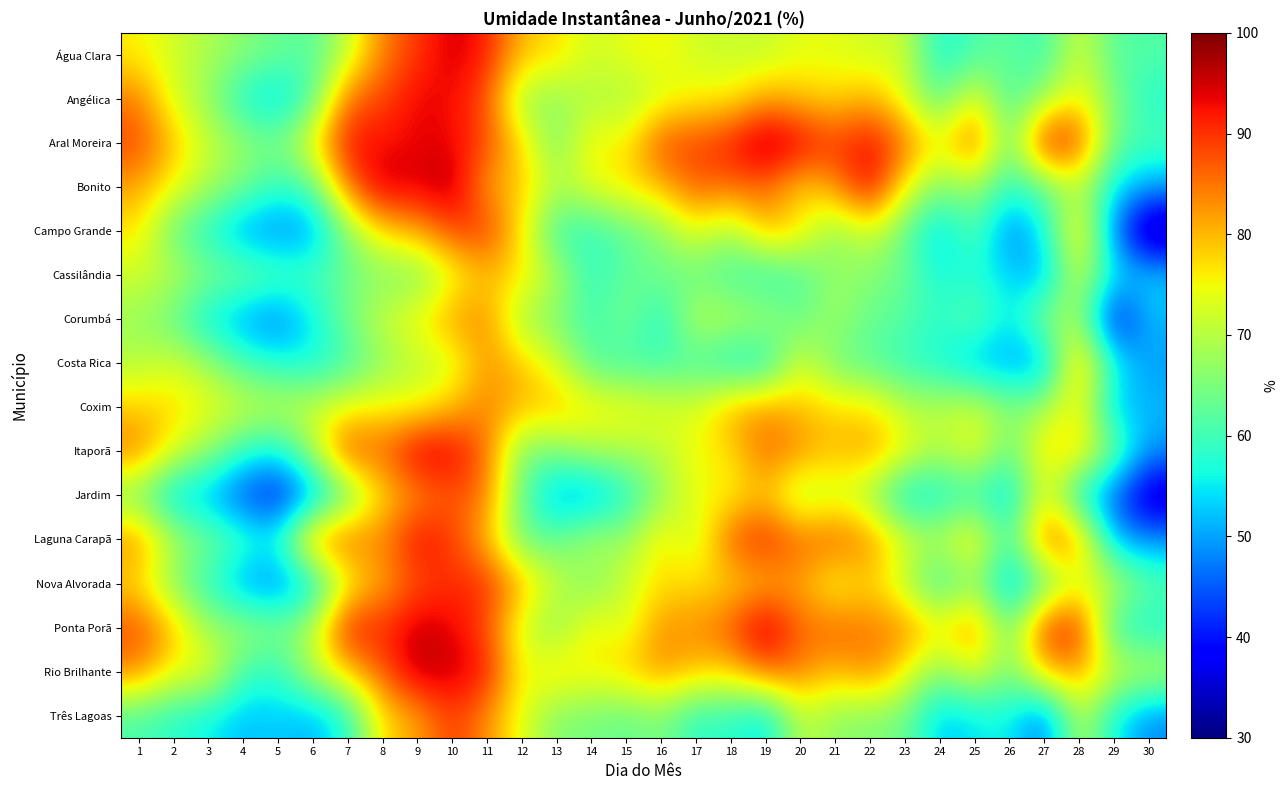

Reading left to right, extract all data points from this chart.

Água Clara: 1=75.8	2=72.2	3=69.0	4=66.0	5=63.5	6=61.7	7=71.0	8=84.1	9=89.5	10=94.9	11=91.6	12=79.4	13=77.3	14=72.0	15=74.0	16=75.7	17=72.1	18=71.6	19=71.1	20=74.0	21=73.7	22=71.9	23=72.0	24=56.1	25=61.0	26=62.8	27=59.2	28=73.0	29=61.5	30=61.5
Angélica: 1=84.5	2=72.7	3=67.0	4=56.5	5=53.0	6=61.2	7=86.0	8=88.4	9=93.8	10=92.8	11=87.8	12=67.0	13=67.2	14=69.7	15=68.8	16=72.6	17=75.6	18=75.4	19=81.5	20=79.2	21=77.5	22=80.7	23=73.3	24=61.4	25=75.8	26=59.8	27=68.2	28=76.1	29=65.1	30=57.2
Aral Moreira: 1=88.6	2=79.5	3=71.3	4=67.6	5=64.5	6=76.2	7=92.8	8=92.3	9=93.5	10=93.4	11=88.5	12=77.5	13=64.2	14=76.5	15=75.1	16=88.8	17=88.8	18=92.1	19=99.0	20=94.5	21=89.4	22=93.4	23=85.8	24=75.1	25=88.4	26=62.5	27=93.3	28=89.5	29=62.6	30=61.0
Bonito: 1=81.2	2=74.9	3=68.9	4=64.2	5=58.5	6=61.2	7=85.3	8=96.0	9=94.0	10=97.3	11=81.2	12=78.8	13=69.7	14=74.2	15=77.0	16=79.5	17=87.0	18=85.2	19=86.0	20=77.4	21=82.2	22=94.5	23=75.0	24=65.0	25=68.0	26=58.0	27=62.0	28=70.0	29=55.0	30=50.0
Campo Grande: 1=76.8	2=62.7	3=56.7	4=49.4	5=47.7	6=49.2	7=65.8	8=77.3	9=80.6	10=88.2	11=90.1	12=76.1	13=58.9	14=58.3	15=62.5	16=65.9	17=74.2	18=68.0	19=80.5	20=76.6	21=66.0	22=72.7	23=62.8	24=52.0	25=62.5	26=46.5	27=55.4	28=79.9	29=46.9	30=29.2
Cassilândia: 1=71.8	2=70.3	3=65.4	4=64.7	5=61.8	6=60.7	7=63.6	8=65.8	9=64.8	10=73.2	11=79.4	12=76.6	13=69.8	14=58.5	15=62.6	16=64.4	17=63.0	18=60.5	19=57.7	20=61.2	21=67.5	22=65.7	23=63.3	24=56.4	25=57.3	26=53.6	27=50.2	28=73.0	29=54.9	30=53.2
Corumbá: 1=67.5	2=62.8	3=54.5	4=49.8	5=46.7	6=55.0	7=64.4	8=71.7	9=75.2	10=82.2	11=83.4	12=67.8	13=65.2	14=59.4	15=65.5	16=56.5	17=71.2	18=70.0	19=68.8	20=63.1	21=68.4	22=63.0	23=61.8	24=58.2	25=63.6	26=54.0	27=66.8	28=68.9	29=36.9	30=51.9
Costa Rica: 1=69.8	2=72.5	3=67.5	4=60.5	5=57.3	6=56.2	7=60.1	8=66.6	9=70.5	10=72.0	11=82.9	12=78.8	13=72.6	14=61.5	15=59.9	16=60.1	17=60.6	18=55.8	19=56.0	20=73.6	21=63.5	22=61.9	23=58.7	24=56.3	25=51.0	26=50.0	27=49.5	28=82.4	29=56.5	30=49.3
Coxim: 1=78.4	2=77.7	3=74.9	4=72.1	5=71.0	6=71.9	7=74.7	8=75.7	9=74.4	10=79.5	11=84.0	12=80.0	13=79.8	14=76.6	15=75.6	16=74.0	17=73.0	18=80.9	19=82.8	20=79.3	21=77.5	22=77.2	23=70.2	24=70.4	25=72.6	26=65.7	27=68.5	28=76.7	29=51.7	30=51.7
Itaporã: 1=84.7	2=73.8	3=66.8	4=58.5	5=55.3	6=69.2	7=89.3	8=85.2	9=95.8	10=94.4	11=85.6	12=64.4	13=65.2	14=69.1	15=69.0	16=70.5	17=75.1	18=76.8	19=86.6	20=82.9	21=79.3	22=82.2	23=75.6	24=68.8	25=75.6	26=62.5	27=77.8	28=78.1	29=64.6	30=49.0
Jardim: 1=64.1	2=52.1	3=51.1	4=43.2	5=39.1	6=48.2	7=62.3	8=77.7	9=82.5	10=87.4	11=84.9	12=62.7	13=50.0	14=49.5	15=57.0	16=66.5	17=75.0	18=75.0	19=79.0	20=67.9	21=72.1	22=67.6	23=53.5	24=55.9	25=58.7	26=52.6	27=75.4	28=55.0	29=44.8	30=32.9
Laguna Carapã: 1=83.5	2=69.7	3=64.2	4=60.4	5=56.4	6=84.8	7=86.4	8=83.3	9=93.9	10=89.3	11=79.5	12=63.4	13=63.1	14=69.9	15=67.0	16=77.5	17=70.6	18=87.5	19=91.5	20=85.8	21=87.1	22=83.5	23=73.2	24=70.0	25=78.8	26=58.9	27=87.2	28=82.7	29=50.9	30=48.7
Nova Alvorada: 1=77.2	2=65.2	3=58.7	4=49.3	5=47.3	6=53.7	7=74.0	8=81.1	9=87.8	10=90.4	11=90.8	12=80.4	13=71.2	14=65.0	15=72.0	16=77.0	17=77.1	18=77.6	19=79.8	20=81.6	21=73.2	22=78.5	23=69.7	24=58.1	25=67.0	26=50.5	27=61.4	28=73.0	29=71.1	30=62.4
Ponta Porã: 1=88.0	2=79.8	3=67.2	4=68.1	5=64.9	6=70.0	7=92.9	8=90.1	9=95.6	10=93.7	11=88.1	12=71.7	13=65.9	14=76.6	15=72.1	16=83.5	17=82.8	18=87.4	19=97.3	20=85.4	21=86.8	22=84.5	23=84.1	24=76.3	25=84.5	26=62.6	27=90.5	28=91.4	29=57.8	30=56.3
Rio Brilhante: 1=84.0	2=74.5	3=75.3	4=60.5	5=58.2	6=70.5	7=78.6	8=87.0	9=96.6	10=95.0	11=92.5	12=74.1	13=78.2	14=75.7	15=78.7	16=82.8	17=79.2	18=78.0	19=86.2	20=84.4	21=79.2	22=84.5	23=75.6	24=65.4	25=74.5	26=64.2	27=79.5	28=81.8	29=72.2	30=70.9
Três Lagoas: 1=60.6	2=57.9	3=55.5	4=51.8	5=53.0	6=51.0	7=57.2	8=77.5	9=81.0	10=89.7	11=83.1	12=73.6	13=65.2	14=64.6	15=62.7	16=65.4	17=57.8	18=58.5	19=53.7	20=71.2	21=66.5	22=65.5	23=63.9	24=52.3	25=54.4	26=56.2	27=45.6	28=71.0	29=55.8	30=48.1